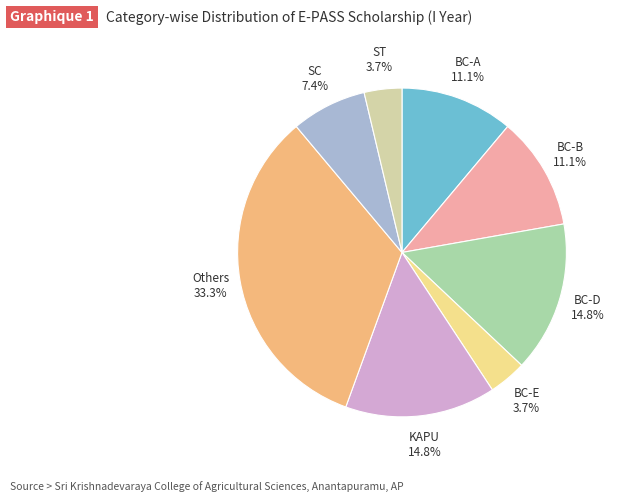

Is SC 7.4% the majority of the pie?

No